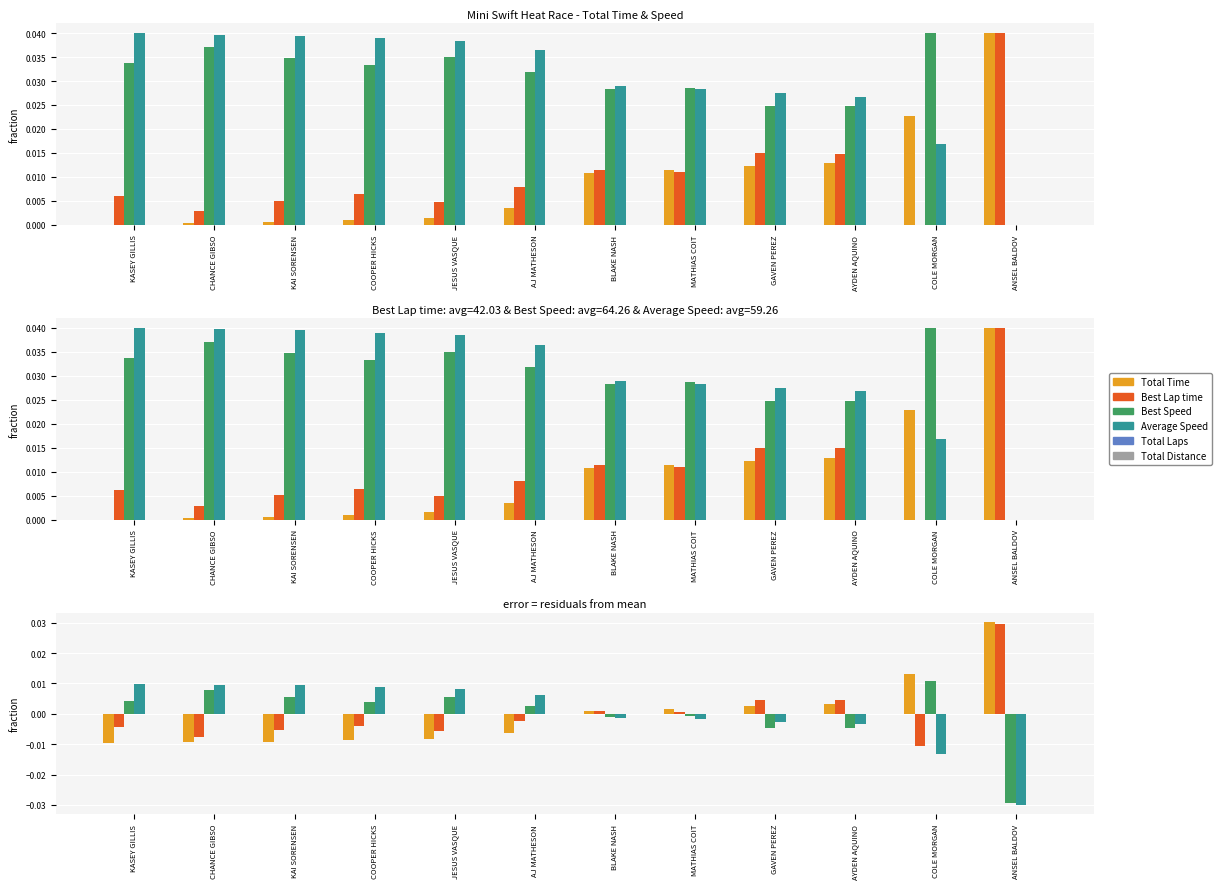

Which series has the widest spread of values?

Total Time